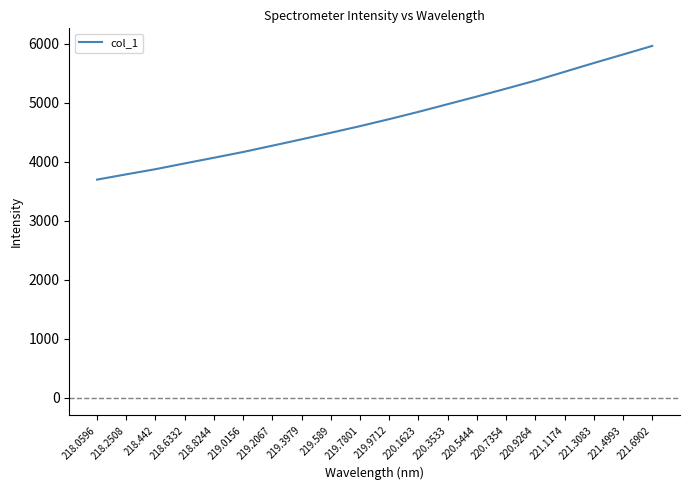

What position from the left is 218.6332?

4